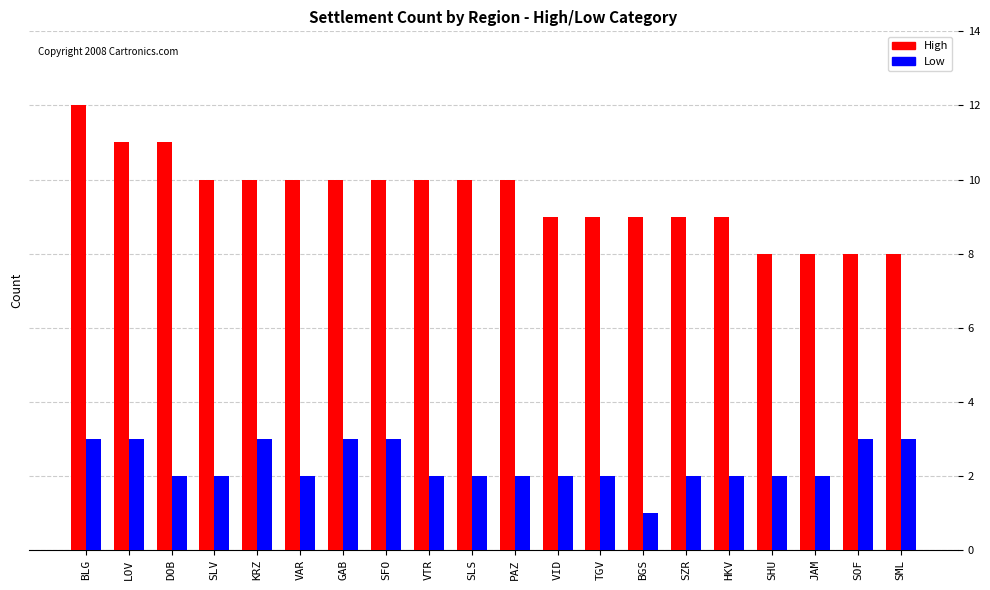

Is the value of High at SLS greater than the value of Low at GAB?

Yes